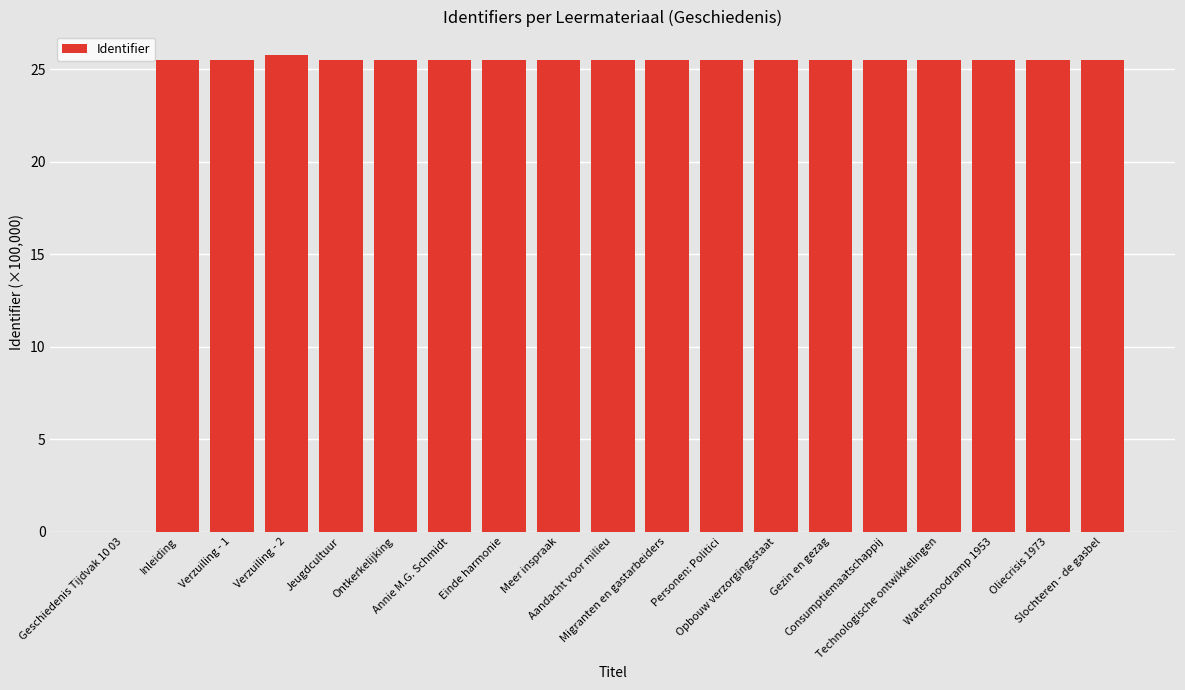

Which category has the highest value across all series?

Verzuiling - 2